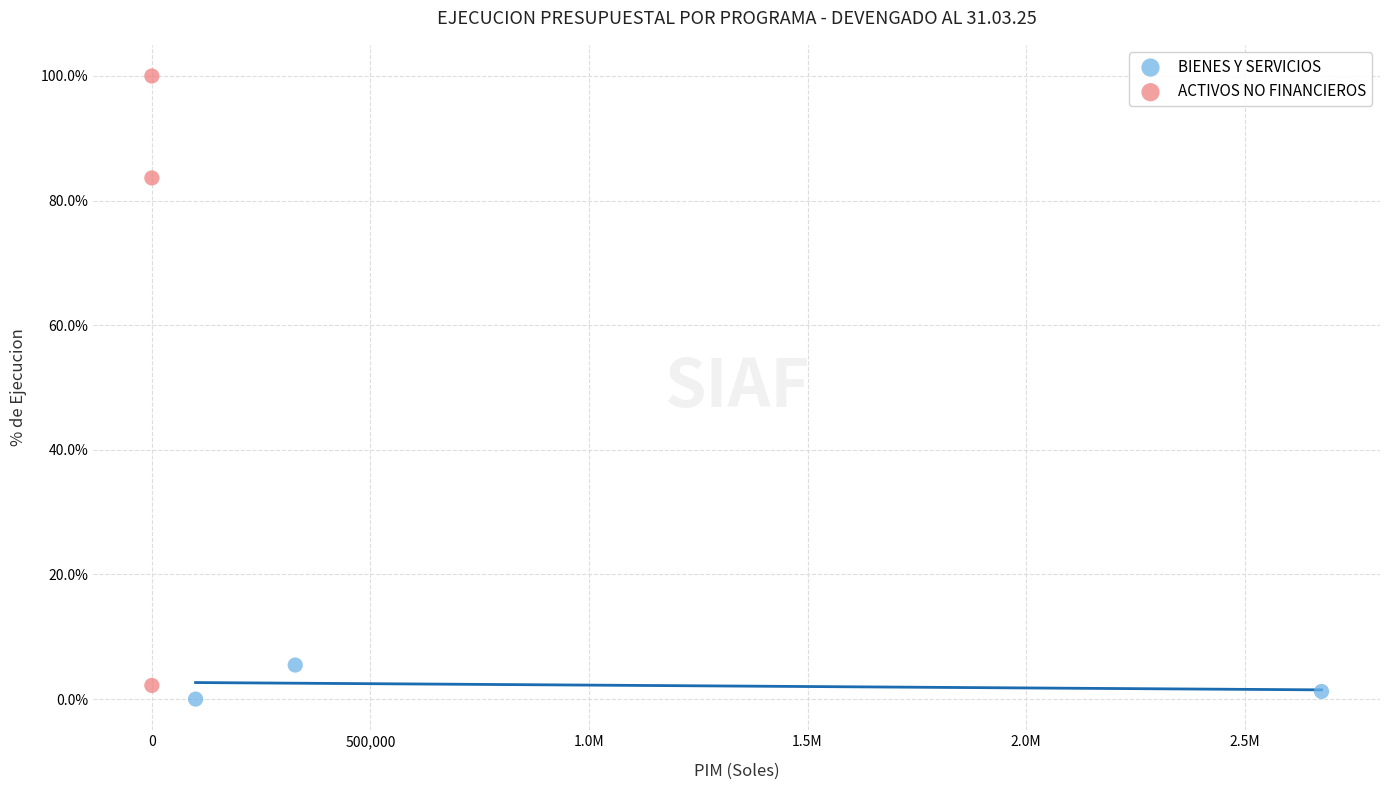

Which series contains the lowest Y value?

BIENES Y SERVICIOS